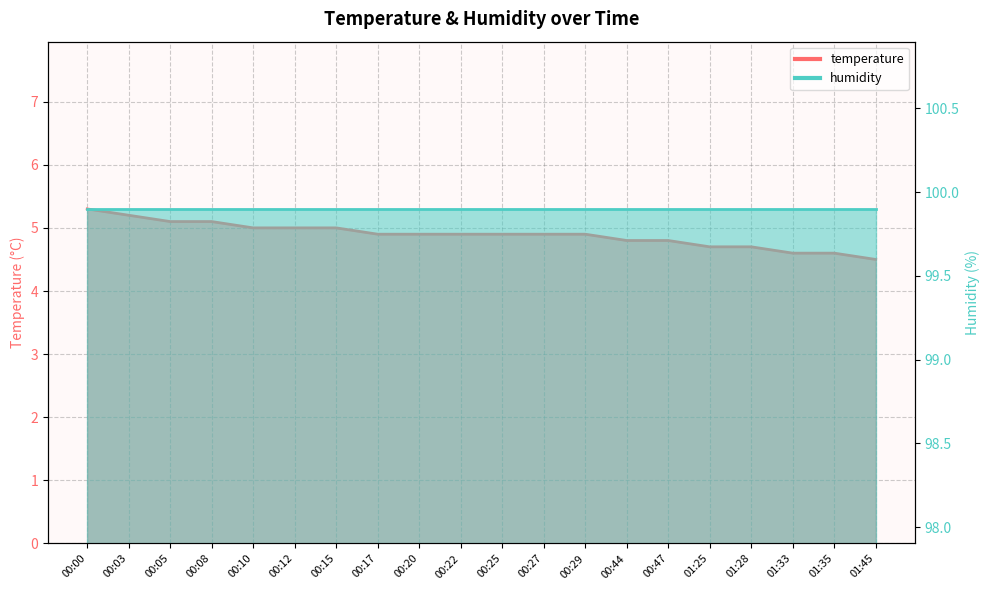

What is the sum of the values at 01:35 and 01:33?

9.2